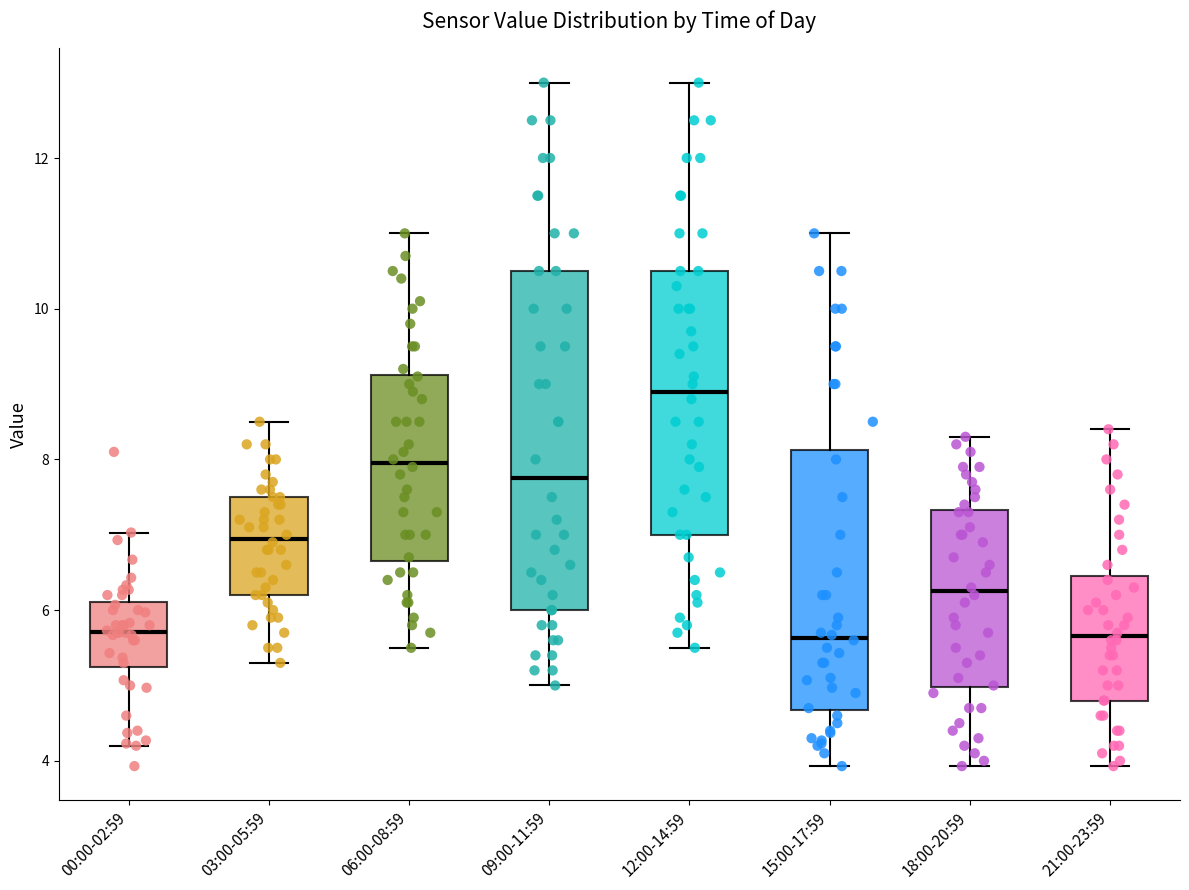

Where does the lower whisker of the box for 06:00-08:59 end on the y-axis? The values are not printed on the chart, so give them approximately, as read against the axis.

5.6